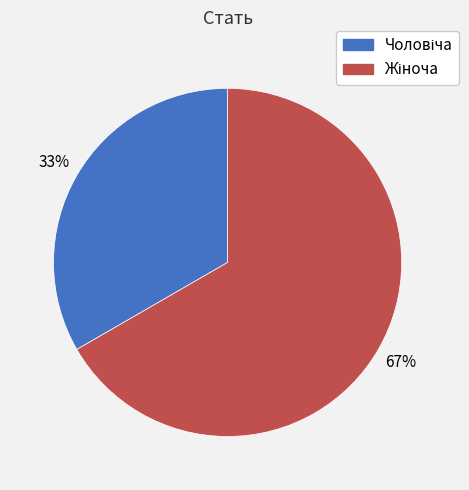

To the nearest percent, what is the average slice percentage?

50%